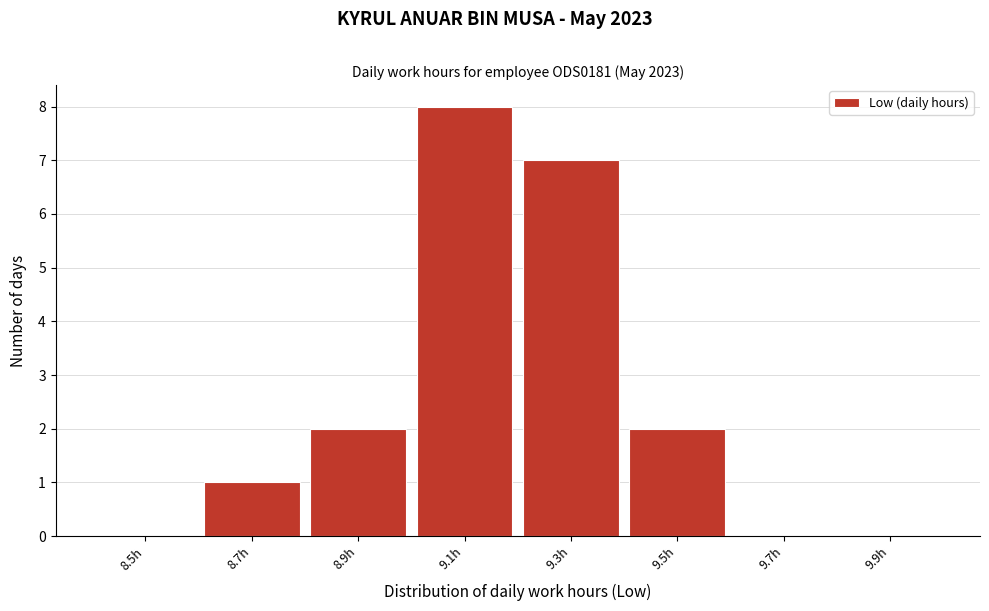

Reading left to right, what are all the values shown in this chart?

8.5h=0	8.7h=1	8.9h=2	9.1h=8	9.3h=7	9.5h=2	9.7h=0	9.9h=0